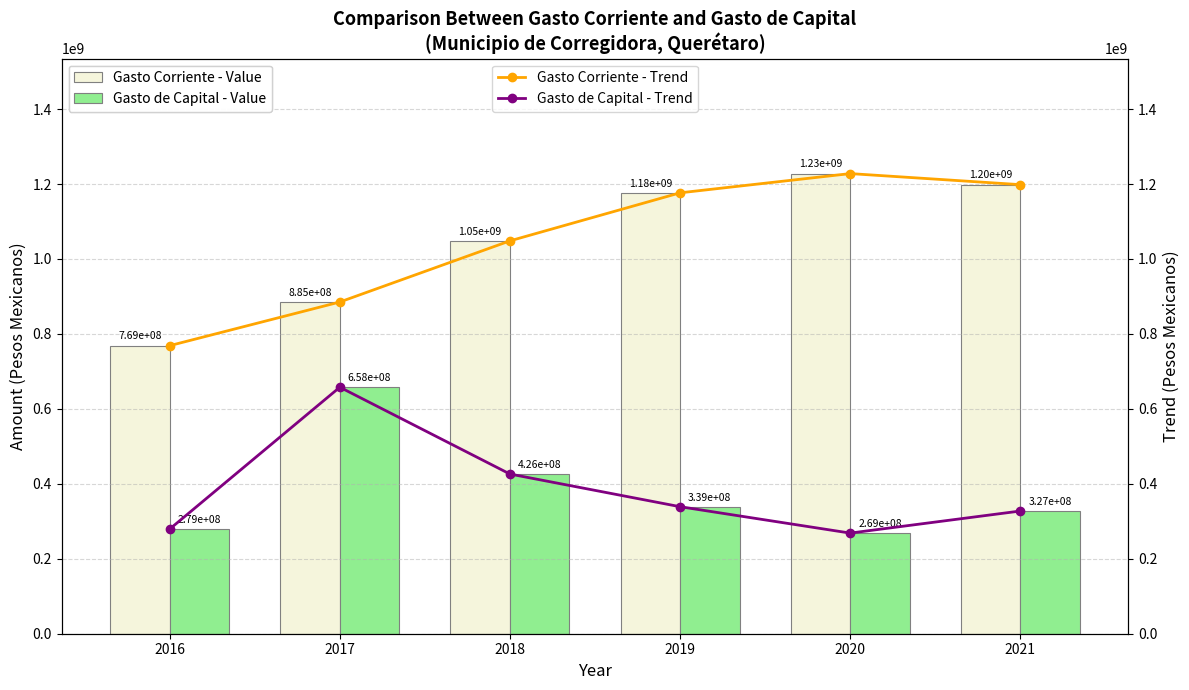

Which has a higher value, 2018 or 2019?

2019